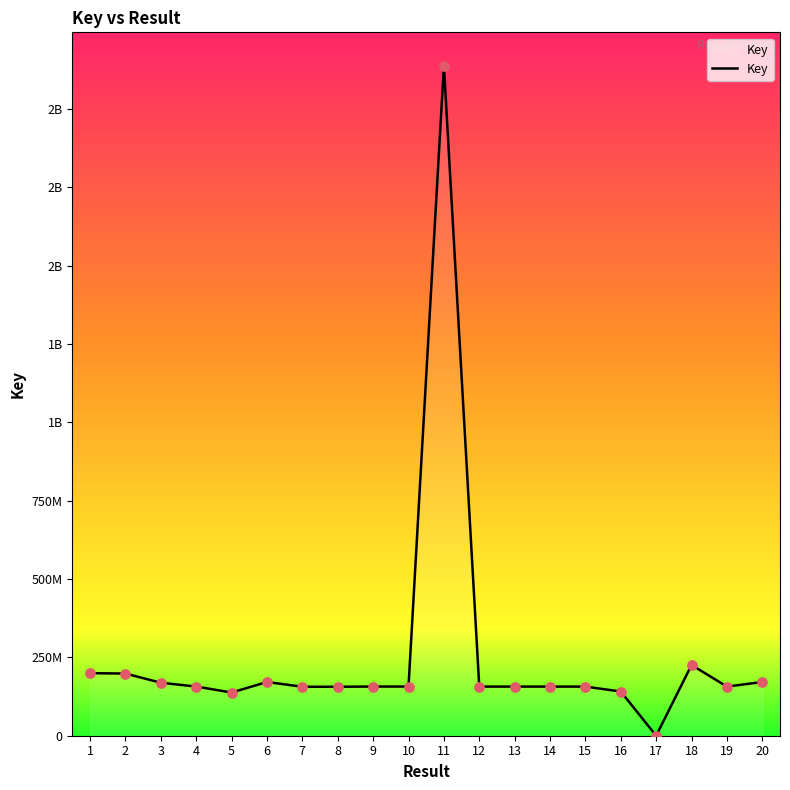

What is the ratio of the value at 19 to the value at 11?

0.1